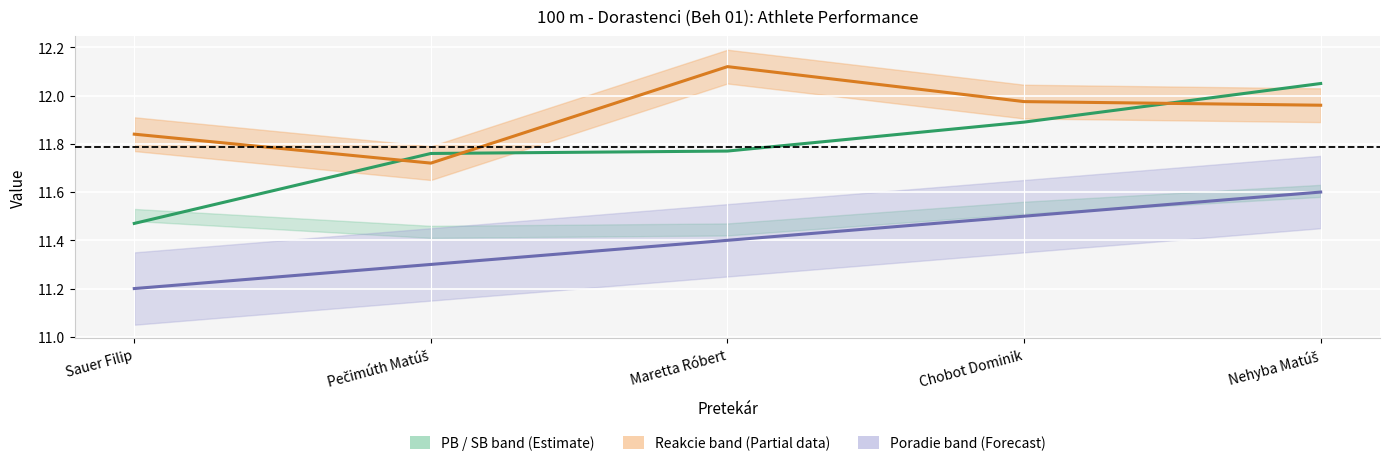

True or false: Výkon and Poradie (scaled) intersect in this chart.

False